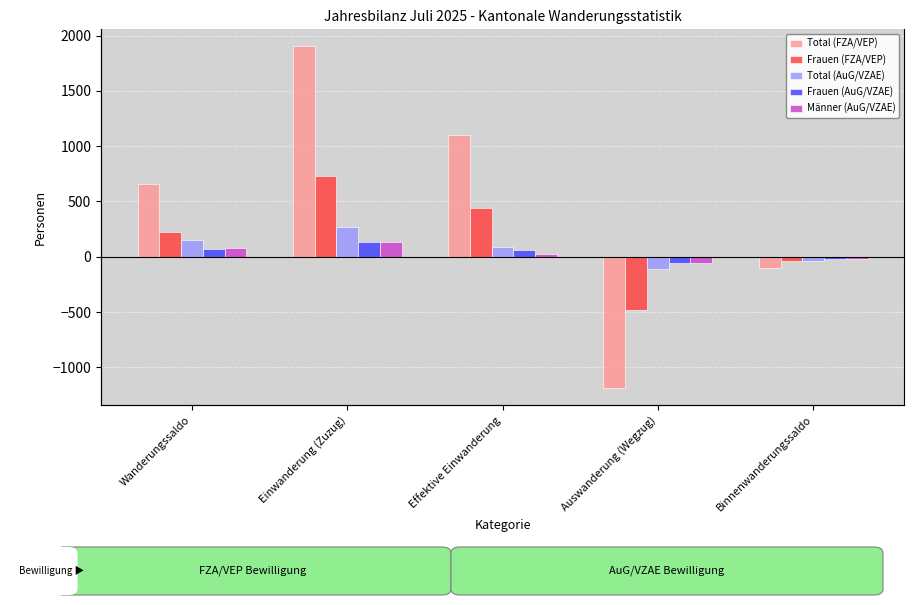

Rank the series at Auswanderung (Wegzug) from highest to lowest value.

Männer (AuG/VZAE), Frauen (AuG/VZAE), Total (AuG/VZAE), Frauen (FZA/VEP), Total (FZA/VEP)